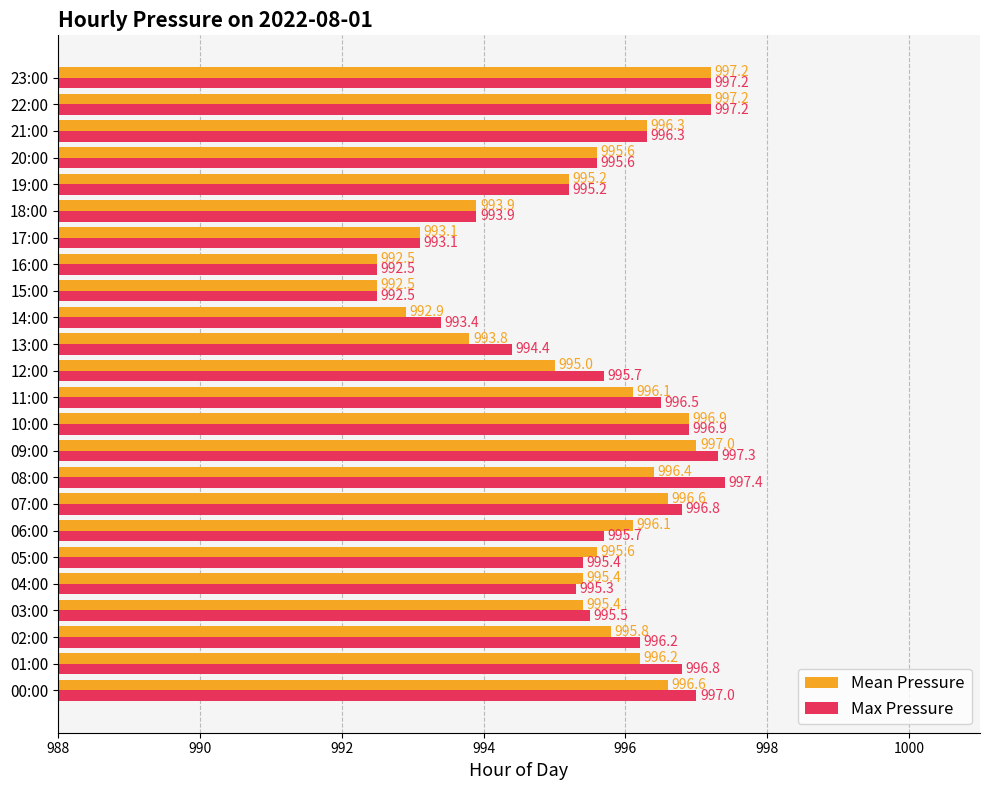

What is the difference between the maximum and second lowest values in the Mean Pressure series?

4.7